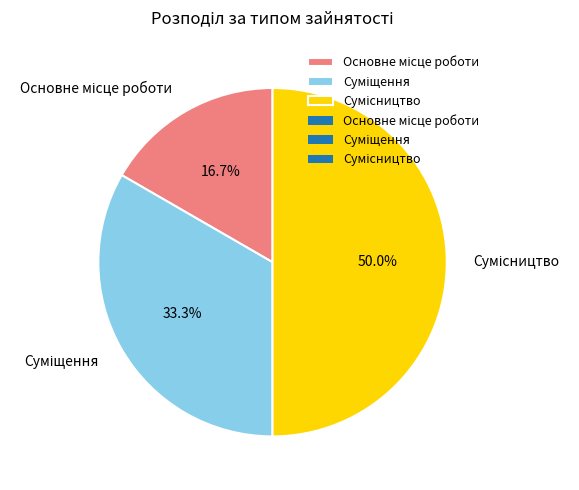

Count the number of slices in the pie.

3